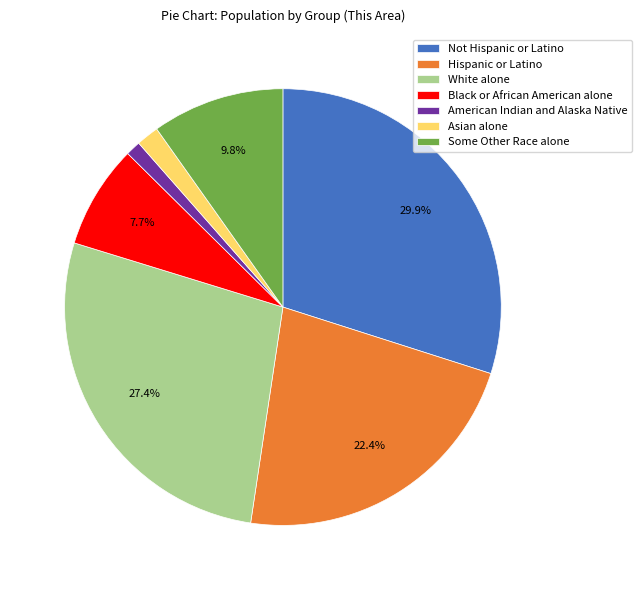

To the nearest percent, what is the difference between the largest and smallest slice percentages?

29%